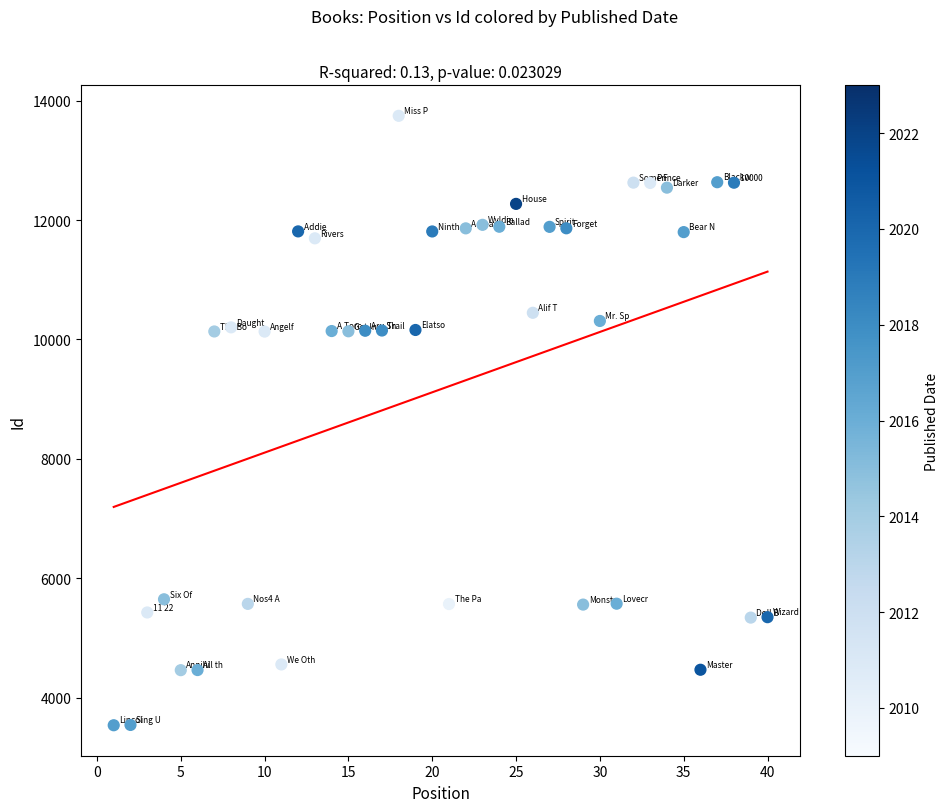

What is the range of Y values (max minus min)?

10213